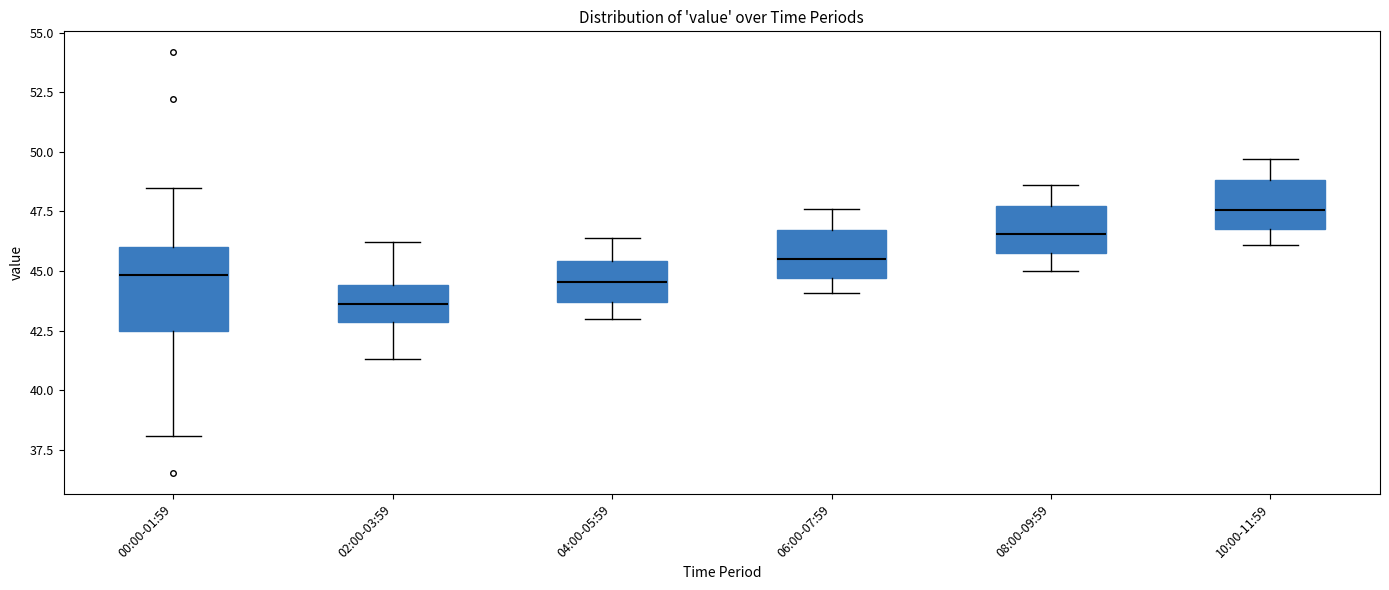

Which box has the highest median line?

10:00-11:59